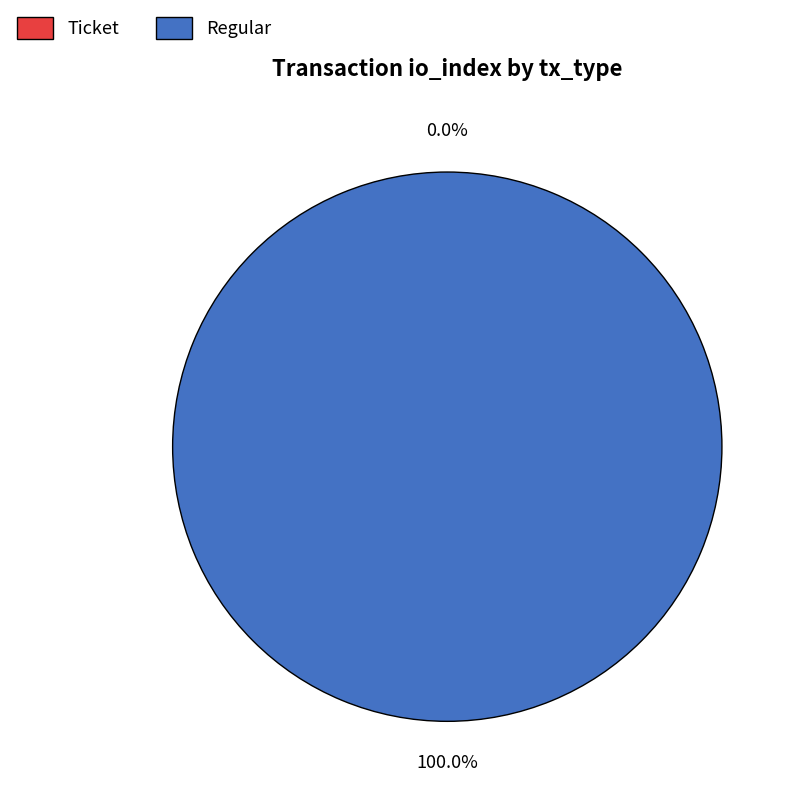

To the nearest percent, what is the combined percentage of Regular and Ticket?

100%